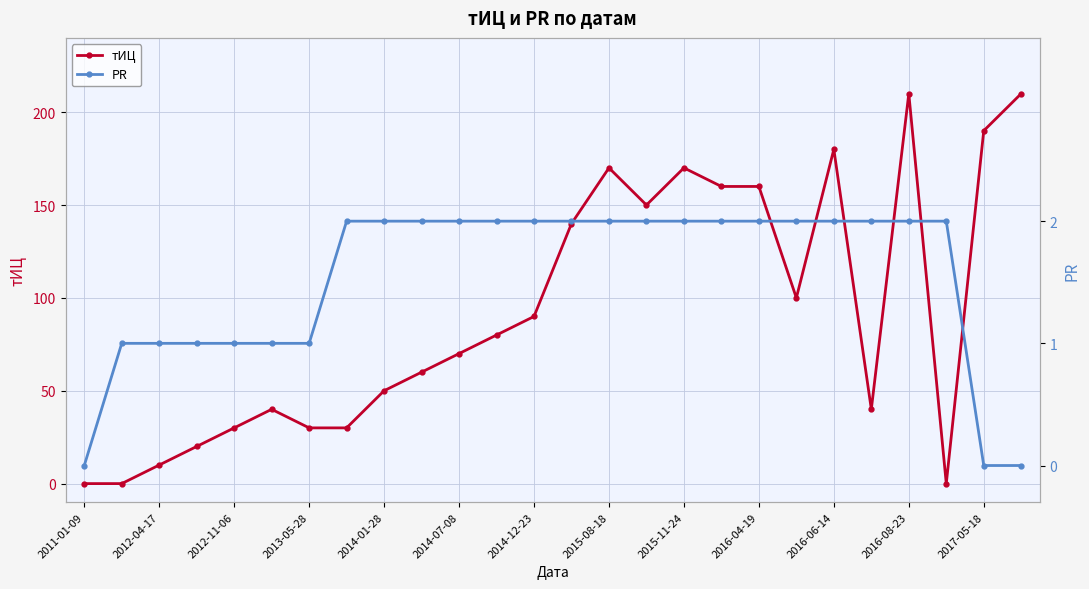

Is it true that тИЦ equals 90 at 2014-12-23?

True